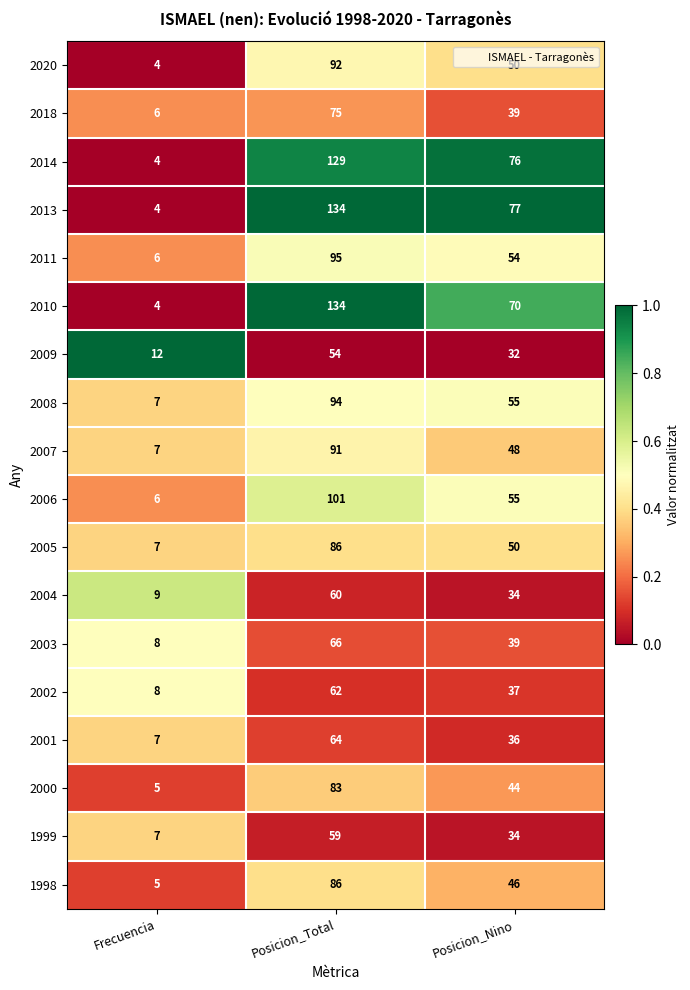

Which label corresponds to the largest value in the chart?

Posicion_Total